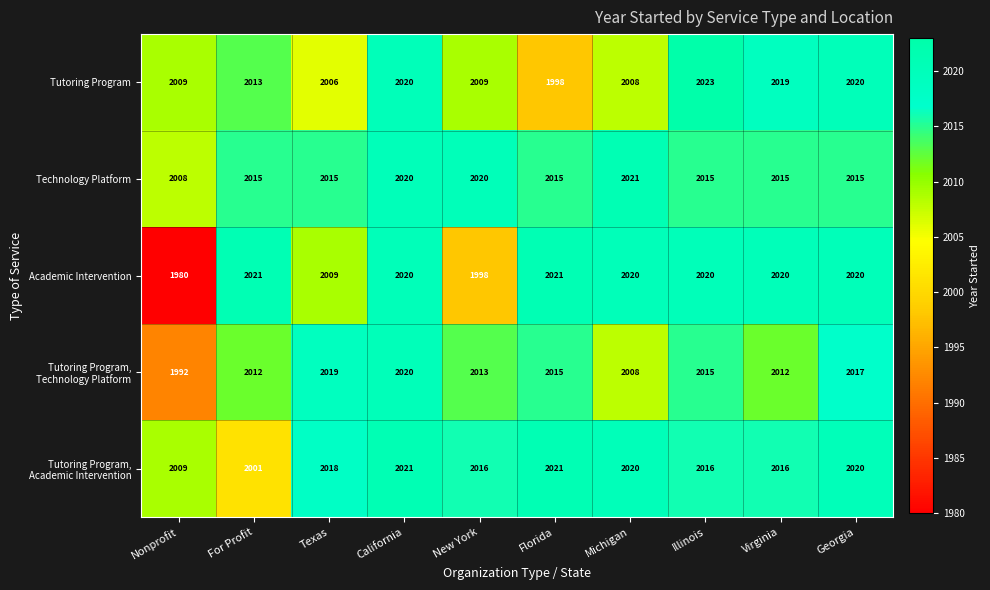

Read the Academic Intervention value at New York, to the nearest 5.

2000